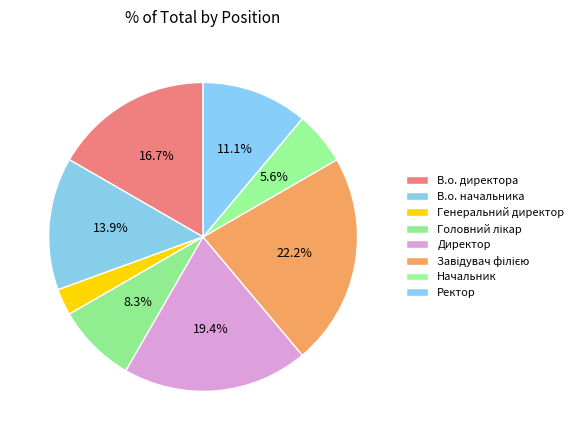

To the nearest percent, what portion does В.о. директора represent?

17%